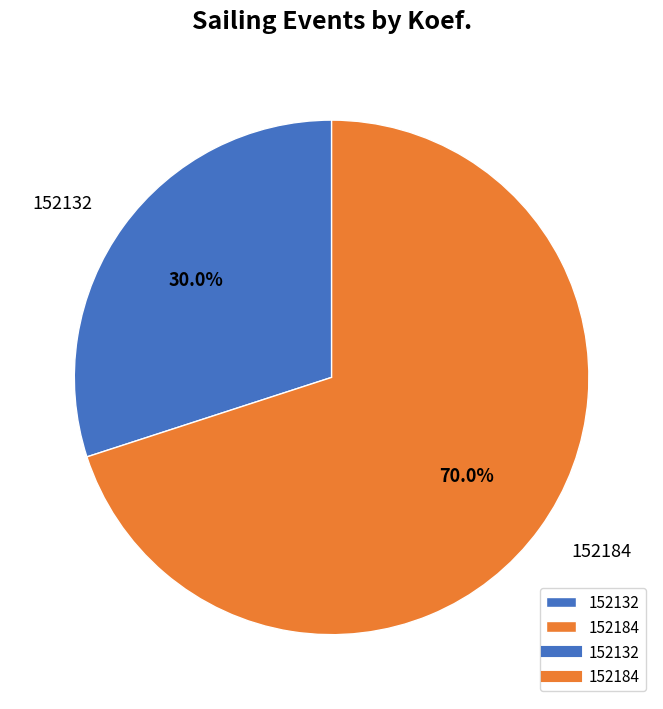

What portion of the pie excludes 152184?

30.0%